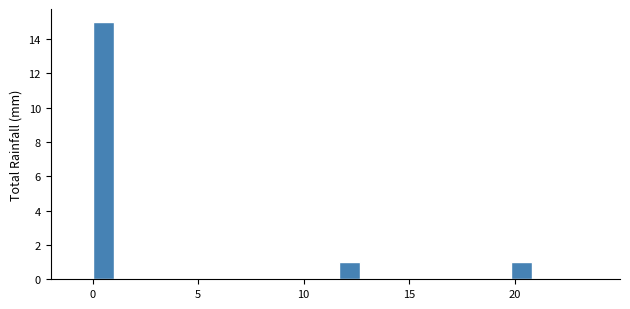

Around what value on the x-axis is the tallest bar? Give the approximate position of its centre, as read against the axis.

0.5